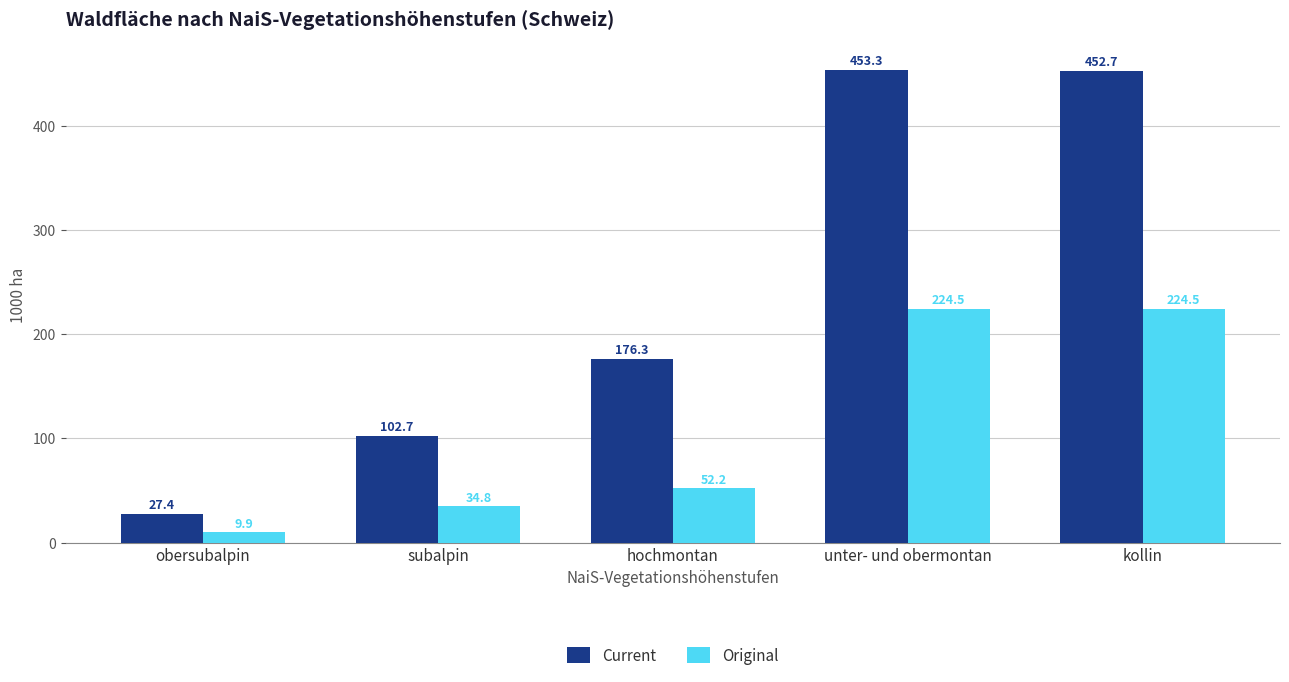

What is the total value across all series at hochmontan?

228.5